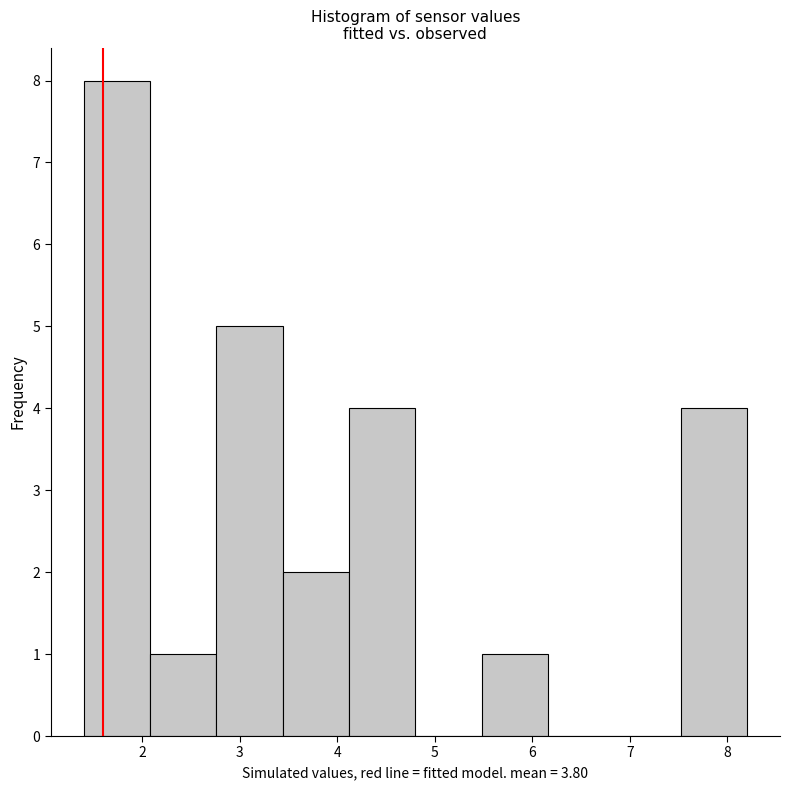

What is the height of the bar covering 3.44 to 4.12 on the x-axis? Neither the bar edges nor the heights are printed on the chart, so give them approximately, as read against the axes.

2